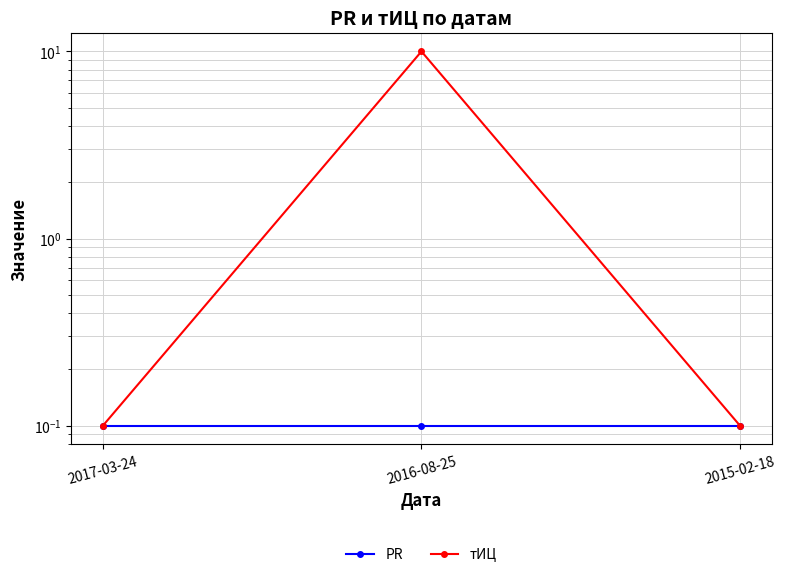

What is the spread (max minus min) of values at 2016-08-25?

9.9